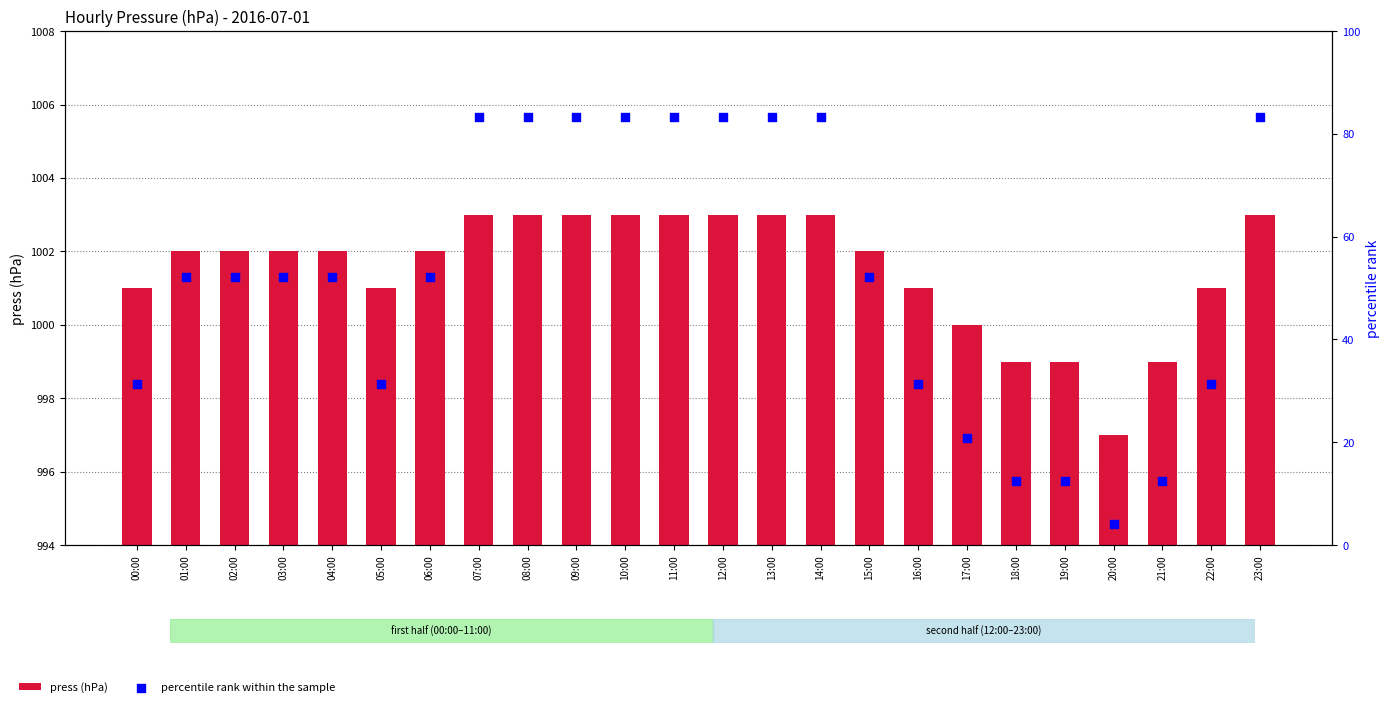

Is the value of percentile rank within the sample at 08:00 greater than the value of press (hPa) at 18:00?

No